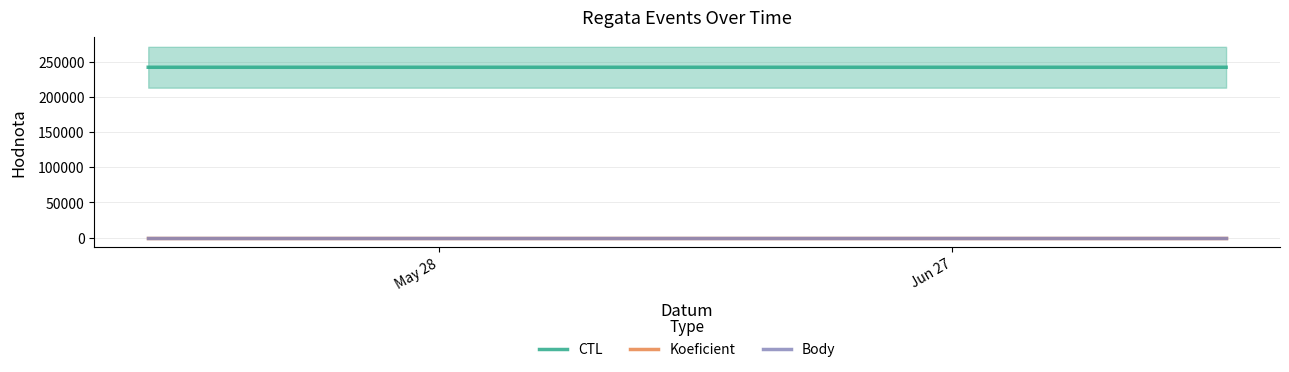

Which series has the largest range (max minus min)?

CTL